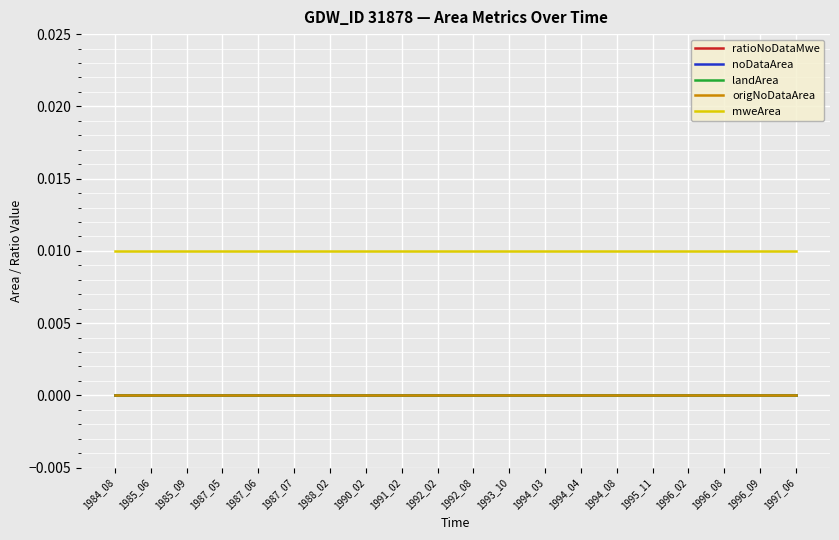

Rank the series by their maximum value, from lowest to highest.

ratioNoDataMwe, noDataArea, landArea, origNoDataArea, mweArea